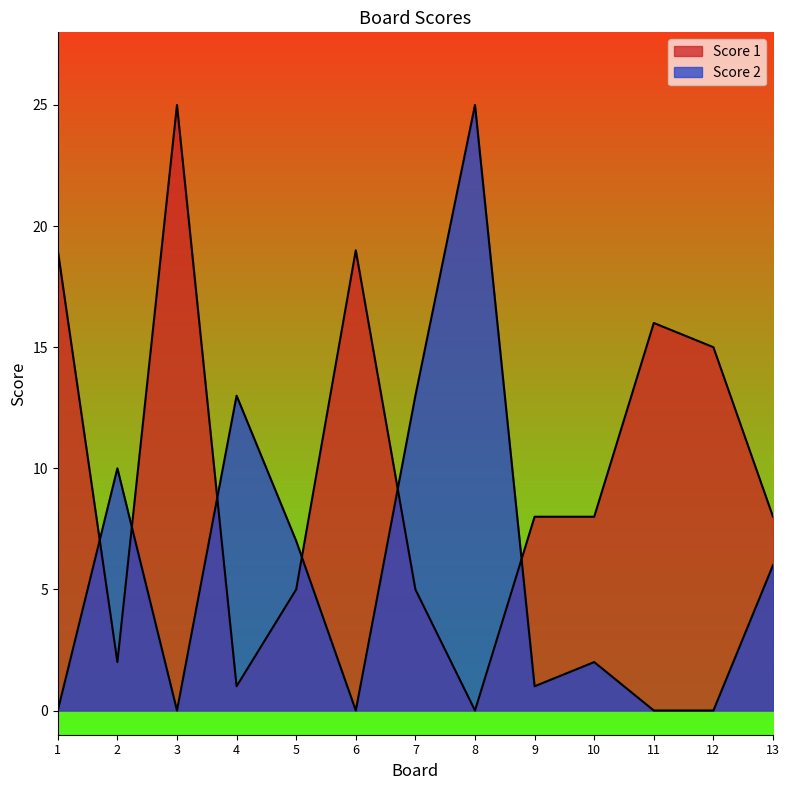

How many intersections are there between Score 2 and Score 1?

6